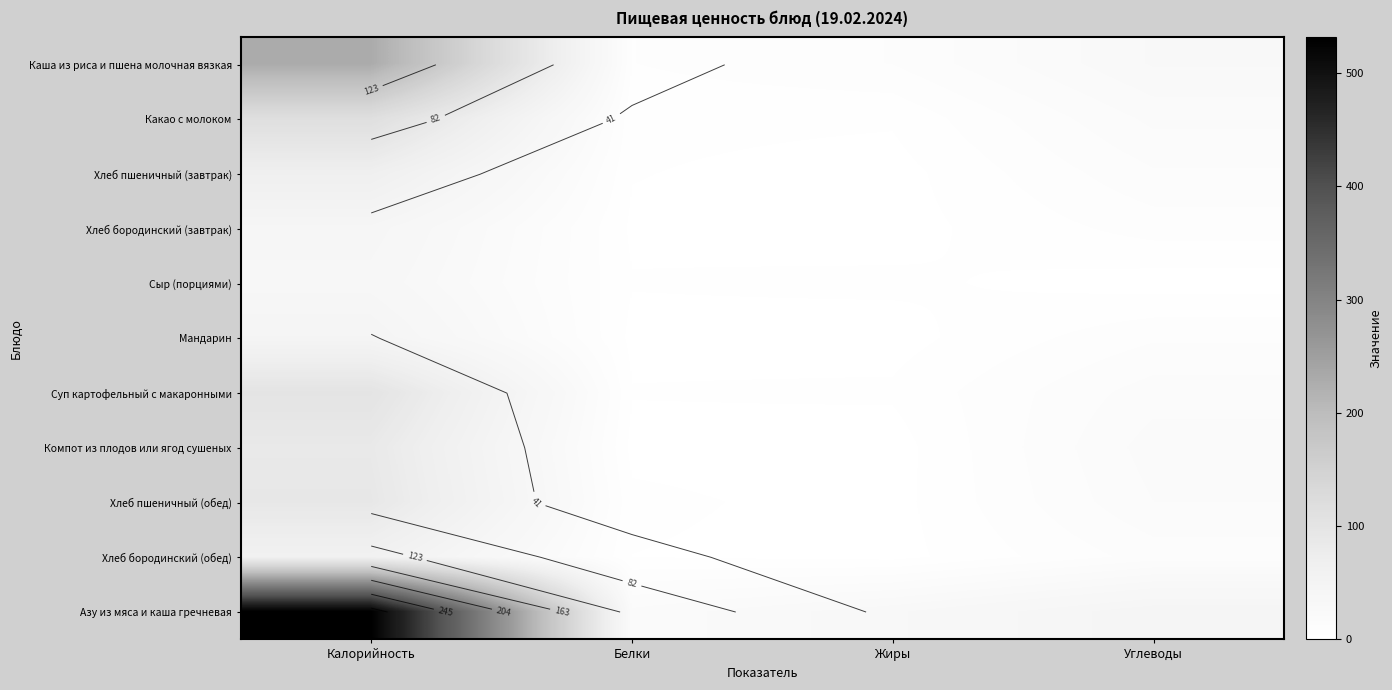

How many categories are shown in the chart?

4